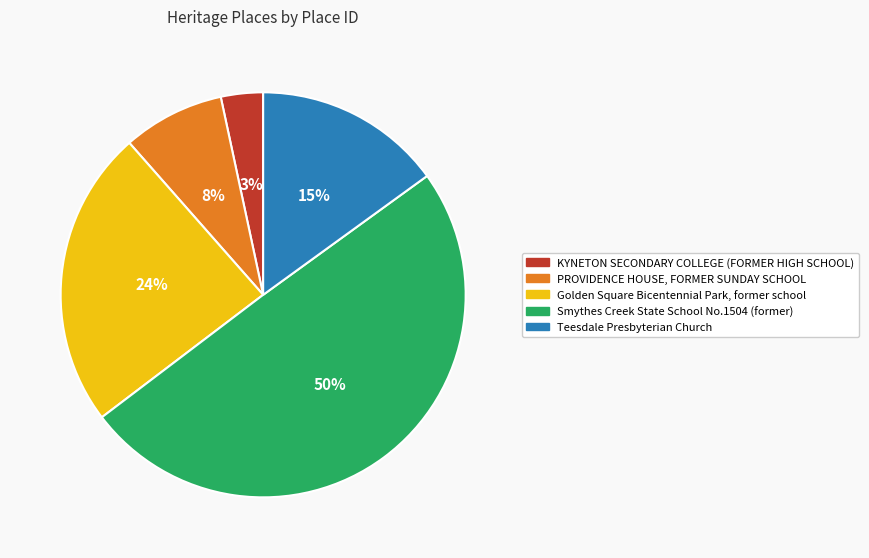

Is the sum of Golden Square Bicentennial Park, former school and KYNETON SECONDARY COLLEGE (FORMER HIGH SCHOOL) greater than half?

No